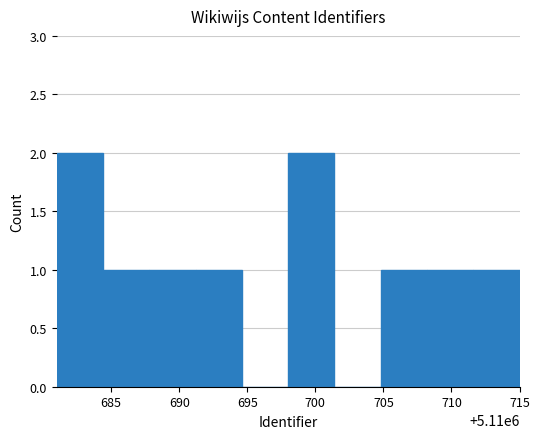

How many distinct data groups are displayed?

1